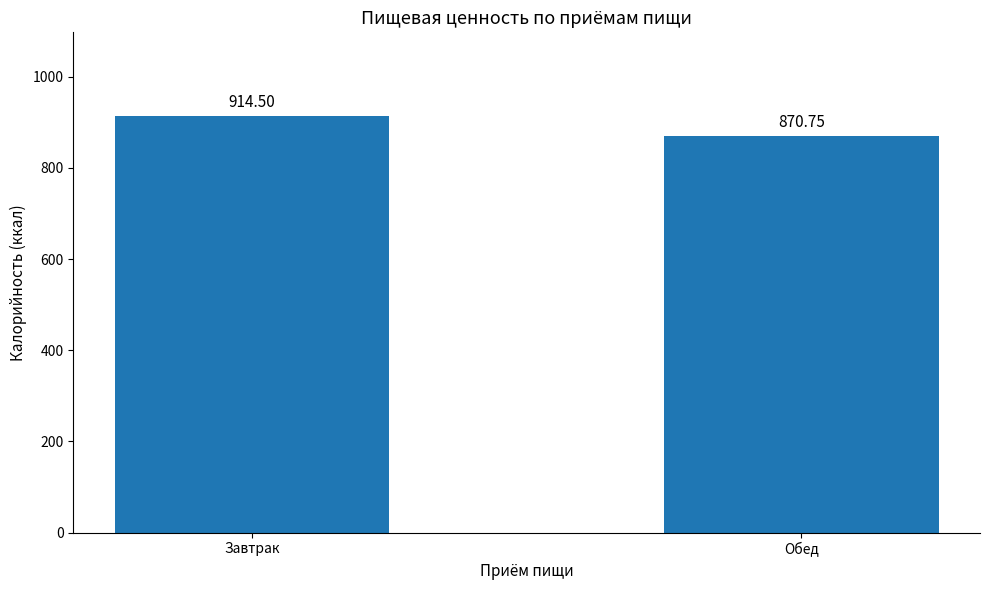

Reading right to left, extract all data points from this chart.

870.8	914.5